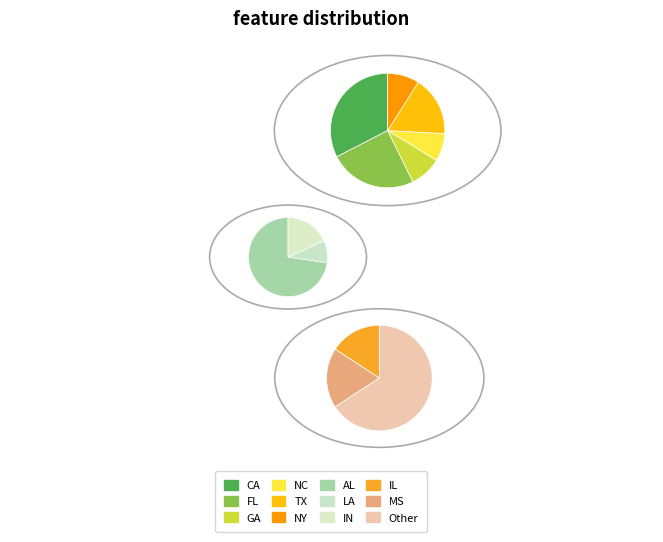

Which slice is the smallest?

LA